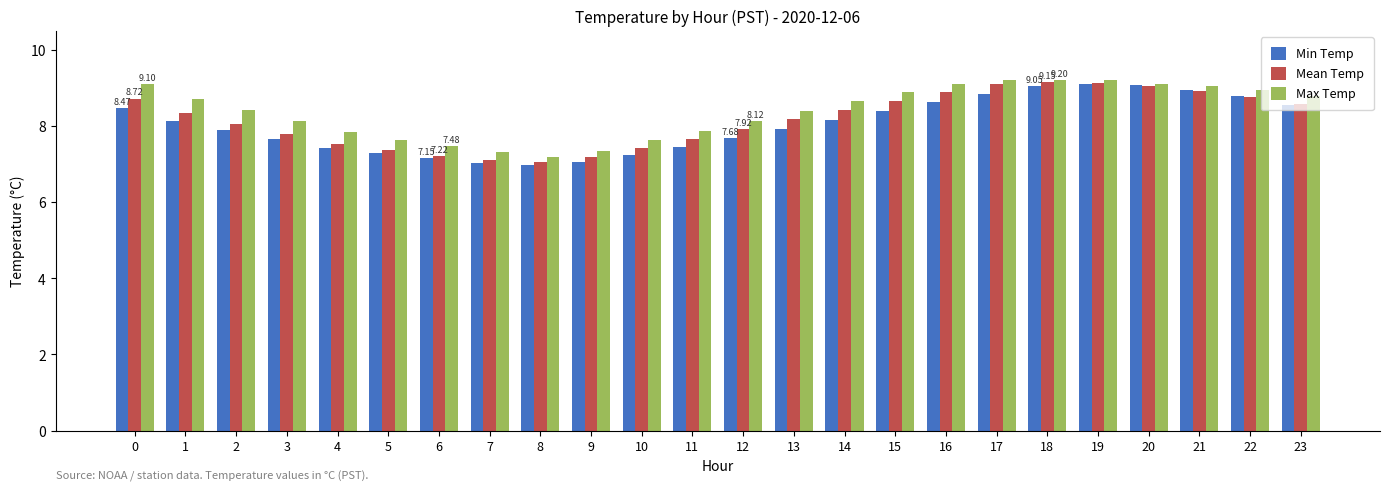

What is the difference between the maximum and minimum values in the Mean Temp series?

2.1